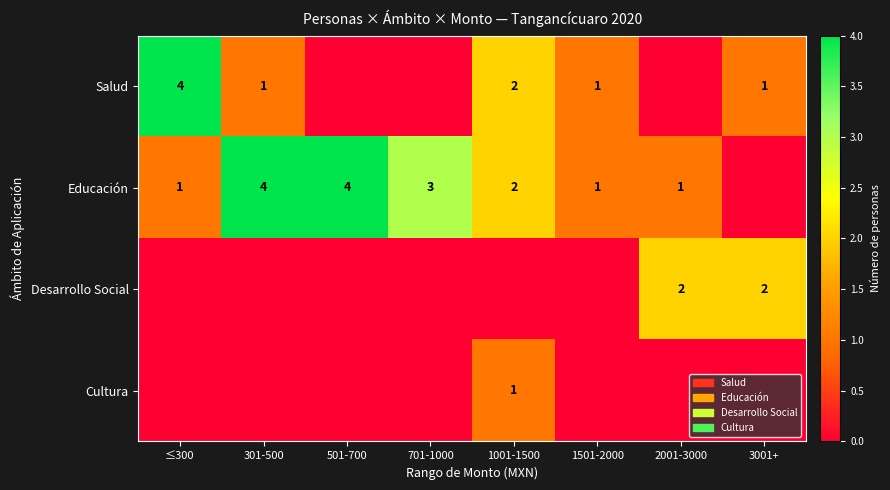

The value of Salud at 1001-1500 is 1. True or false?

False